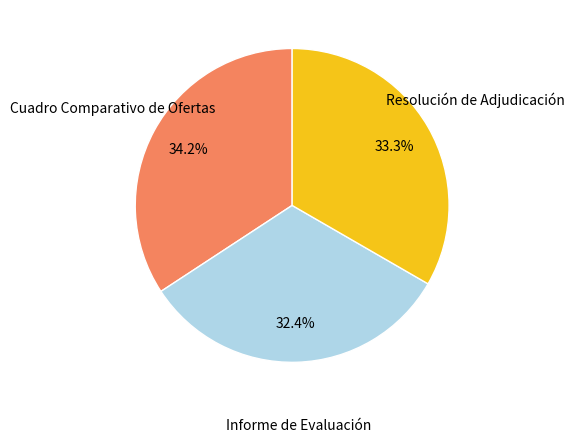

Is it true that Informe de Evaluación is 32% of the pie?

True